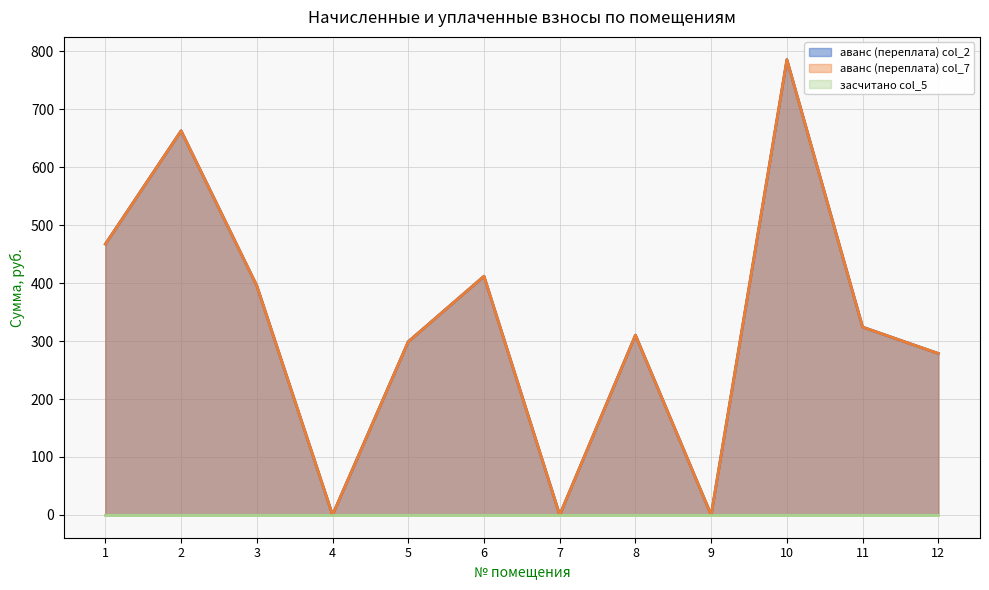

At which label is аванс (переплата) col_2 closest to 392?

3